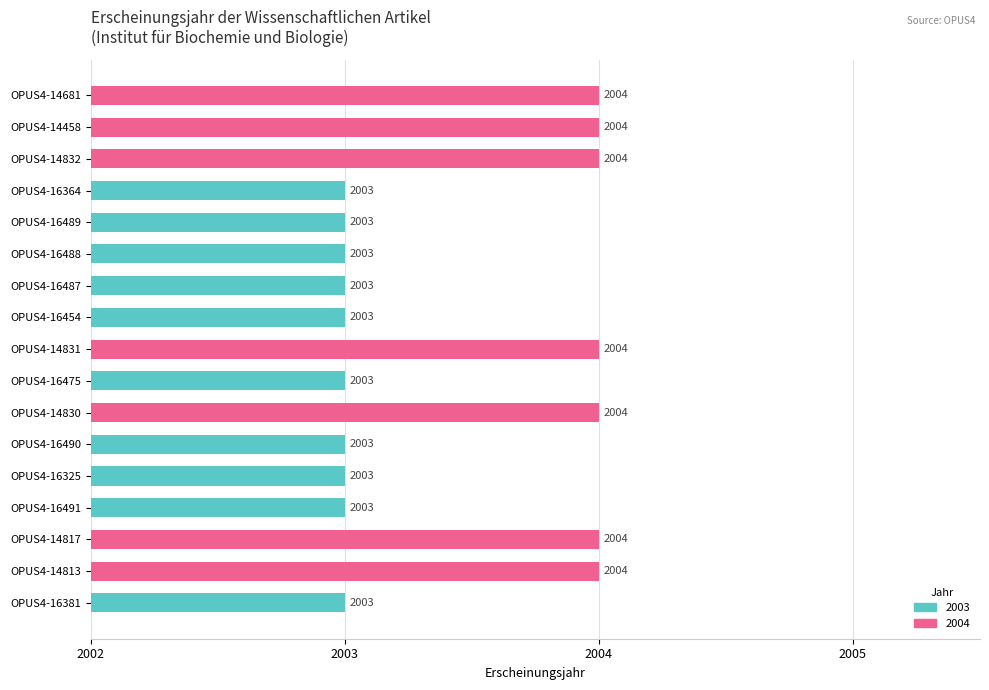

What is the difference between the second highest and second lowest values?

1